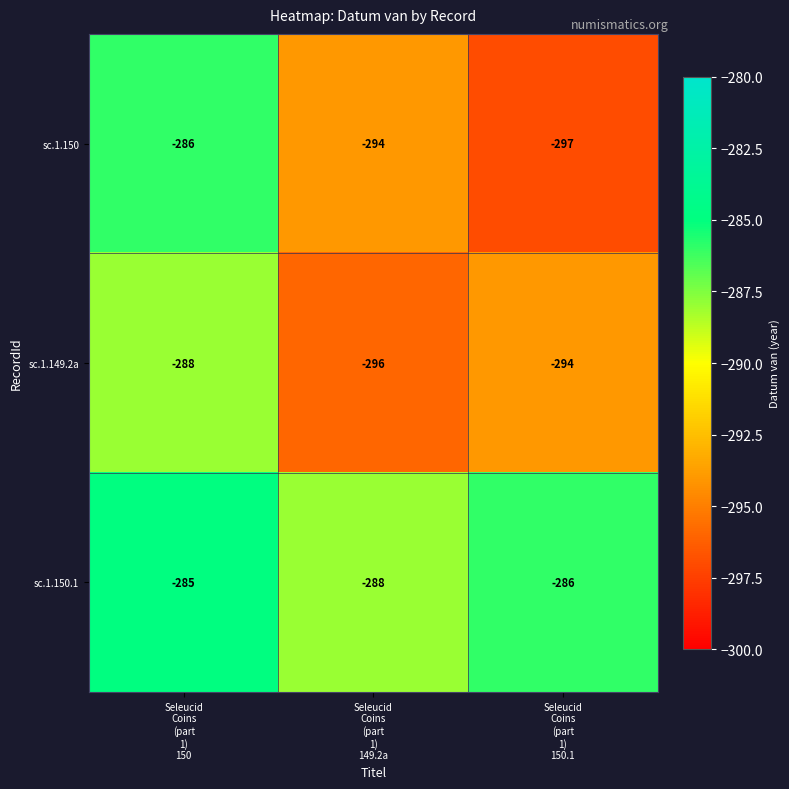

What is the lowest value of the sc.1.150.1 series?

-288